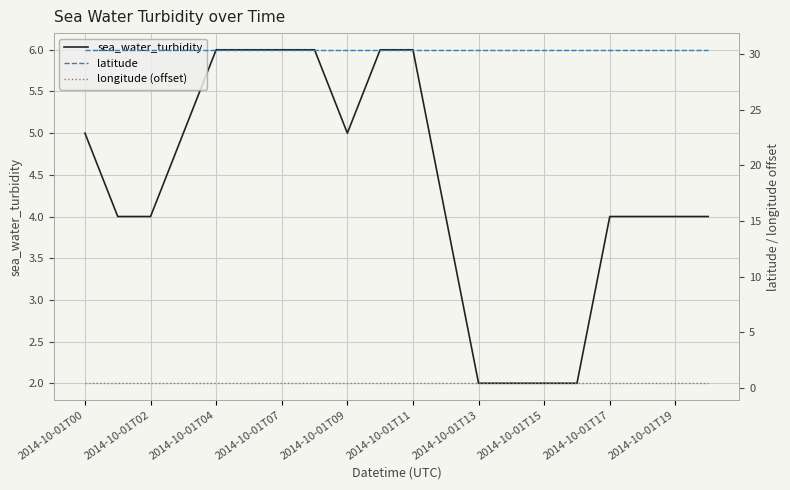

The sea_water_turbidity series shows 7 at 2014-10-01T09. True or false?

False